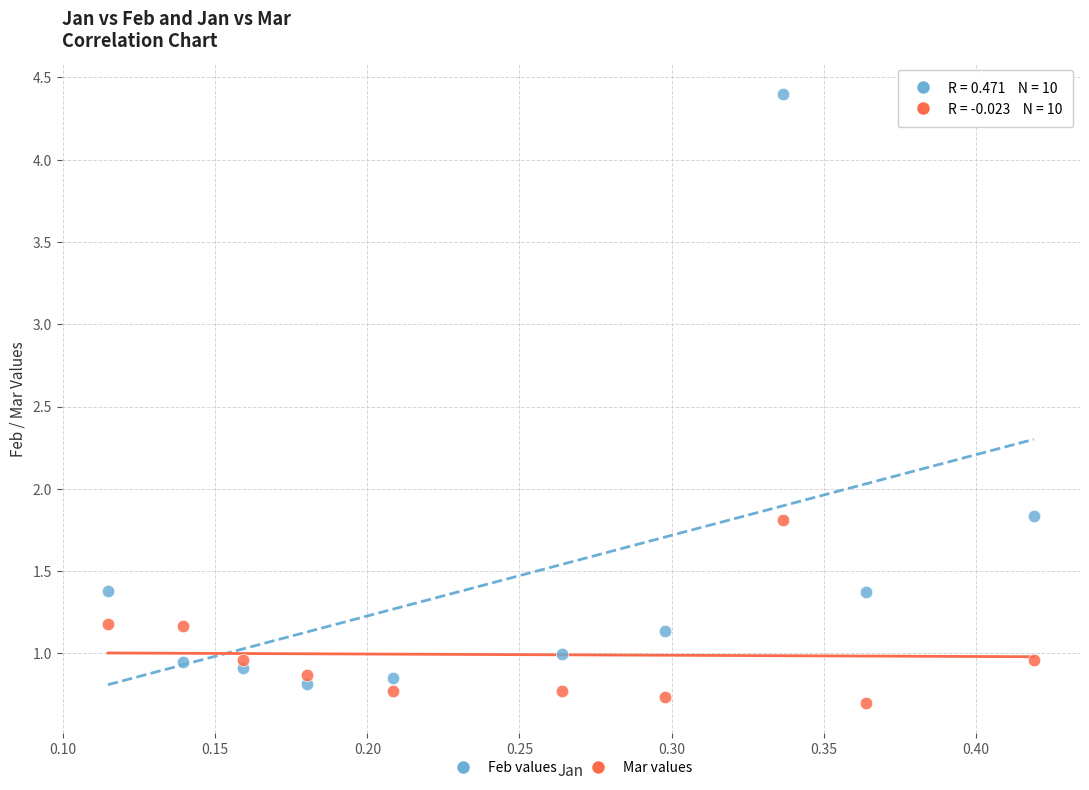

Which series has the largest Y range (max minus min)?

Feb values